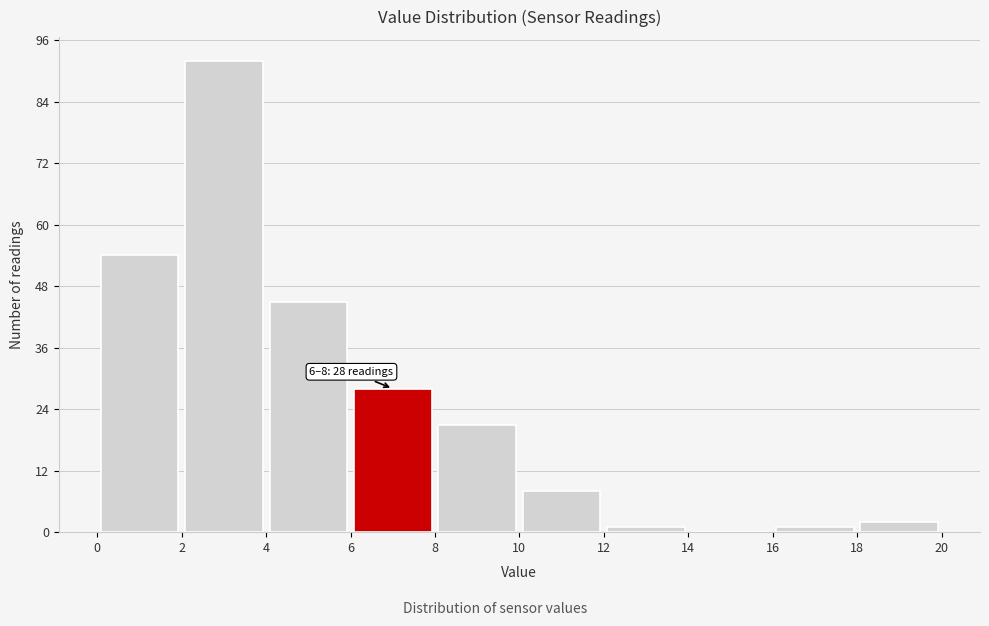

Over which range of the x-axis is the bar tallest?

2 to 4